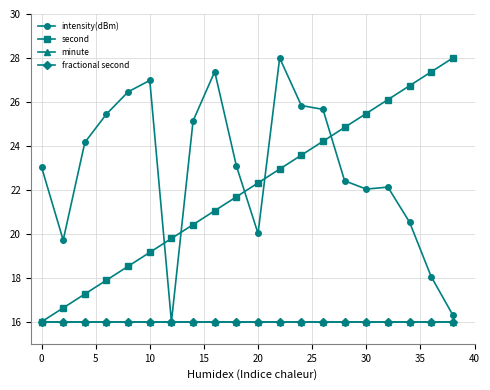

Is this an area chart (filled region under the line)?

No